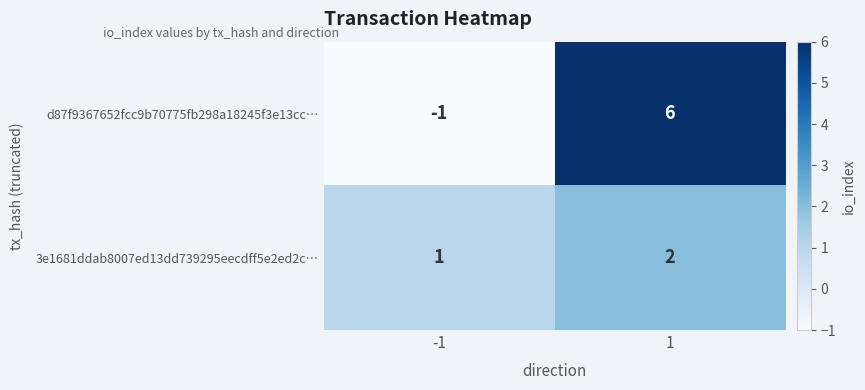

At which category is the sum across all series the highest?

1